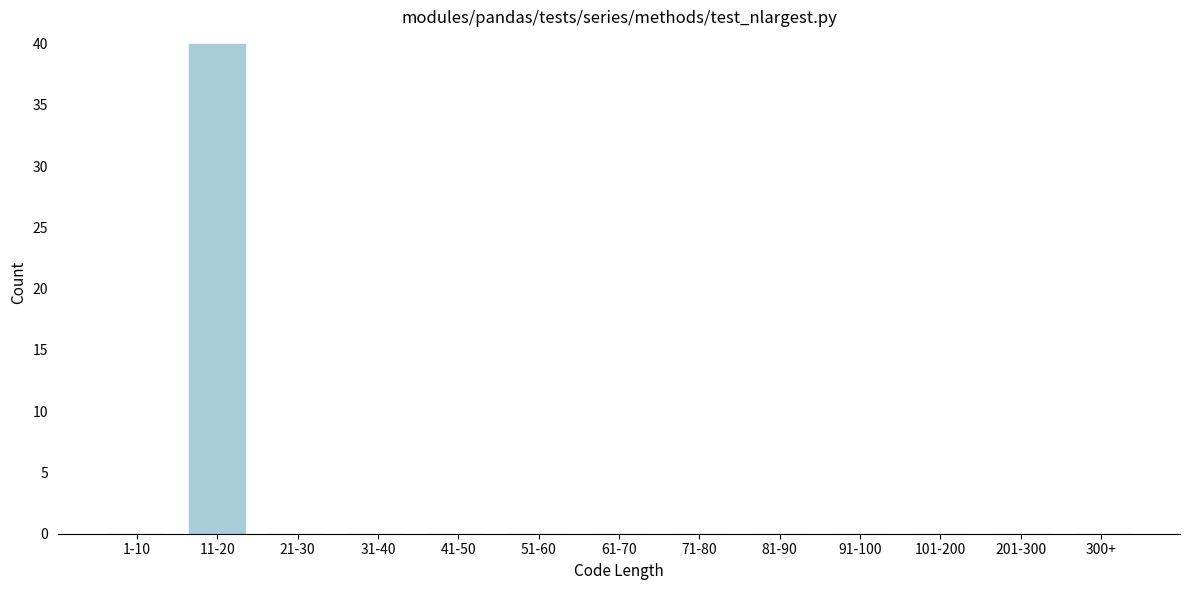

Reading left to right, what are all the values shown in this chart?

1-10=0	11-20=40	21-30=0	31-40=0	41-50=0	51-60=0	61-70=0	71-80=0	81-90=0	91-100=0	101-200=0	201-300=0	300+=0